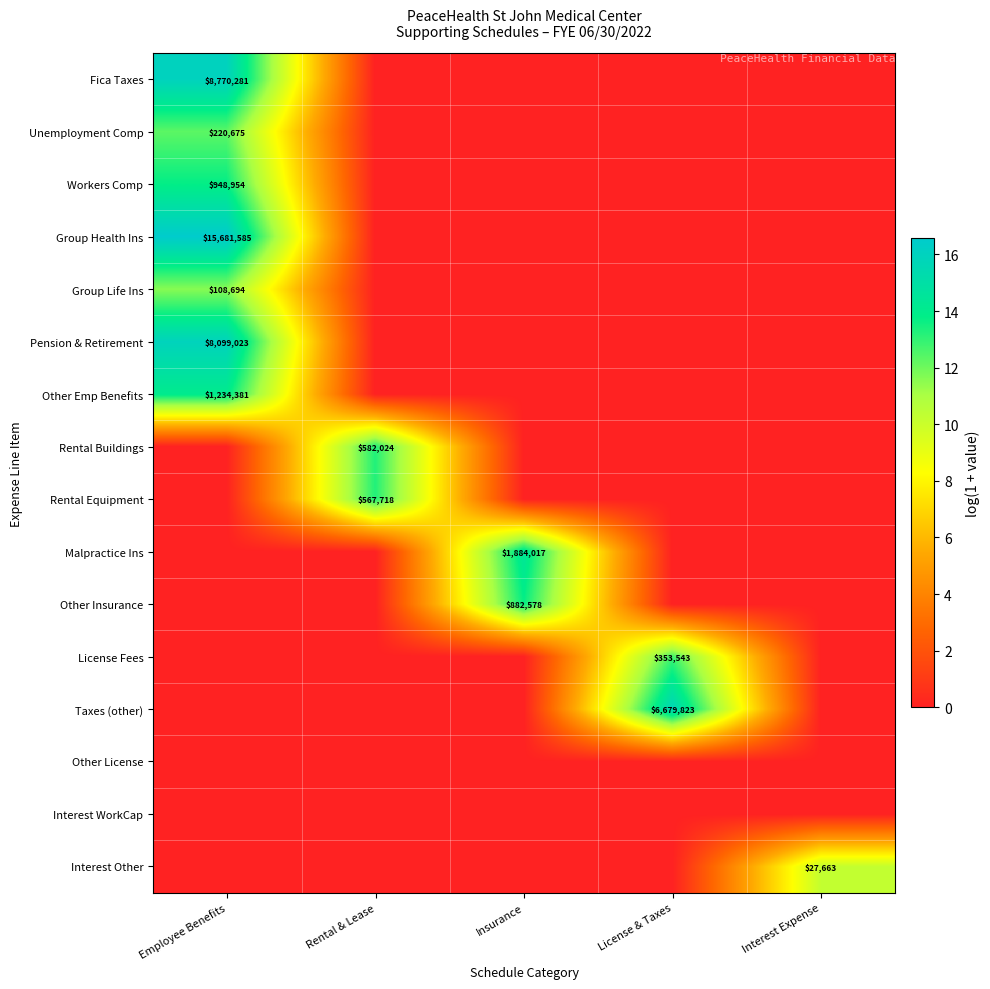

What is the difference between the highest and lowest values at Insurance?

14.4